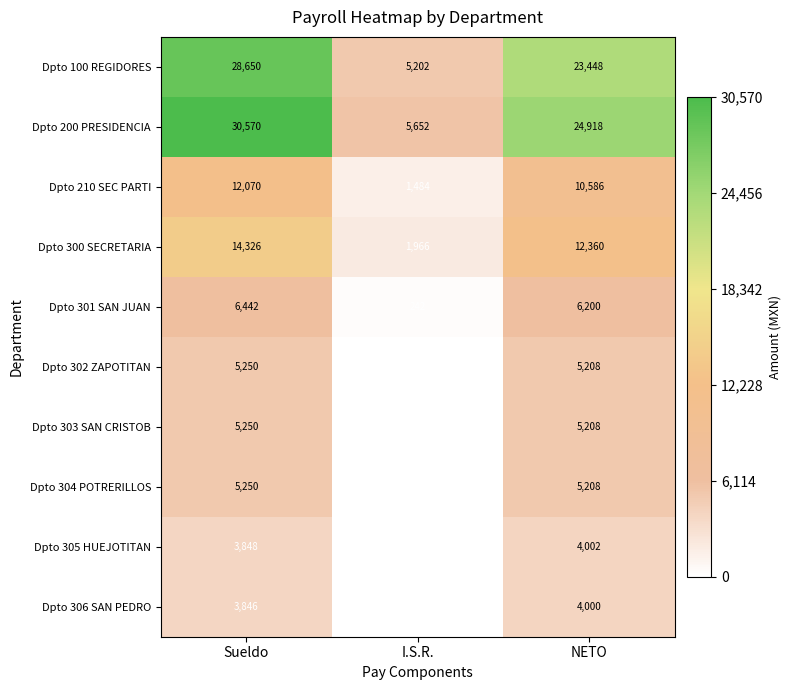

Which series changed the most between Sueldo and I.S.R.?

Dpto 200 PRESIDENCIA